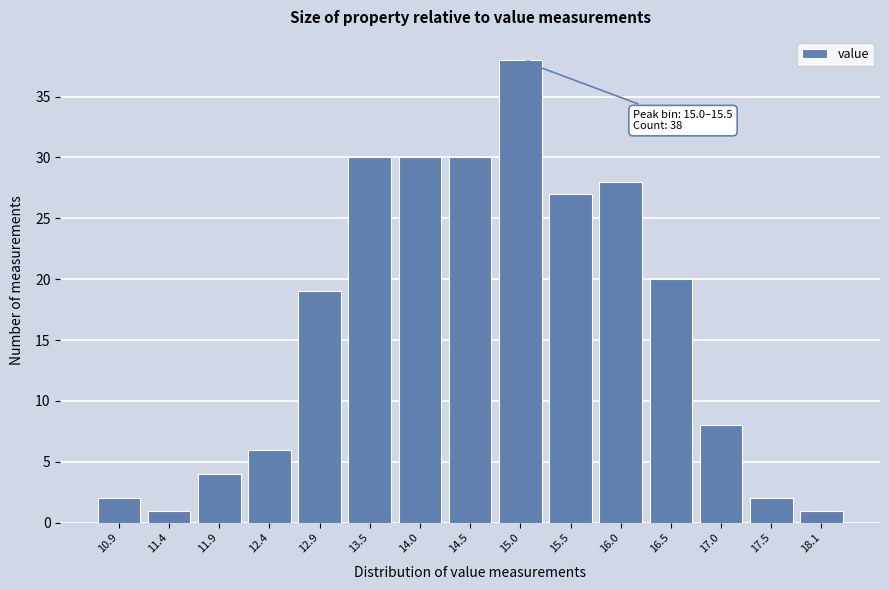

Reading left to right, extract all data points from this chart.

10.9=2	11.4=1	11.9=4	12.4=6	12.9=19	13.5=30	14.0=30	14.5=30	15.0=38	15.5=27	16.0=28	16.5=20	17.0=8	17.5=2	18.1=1